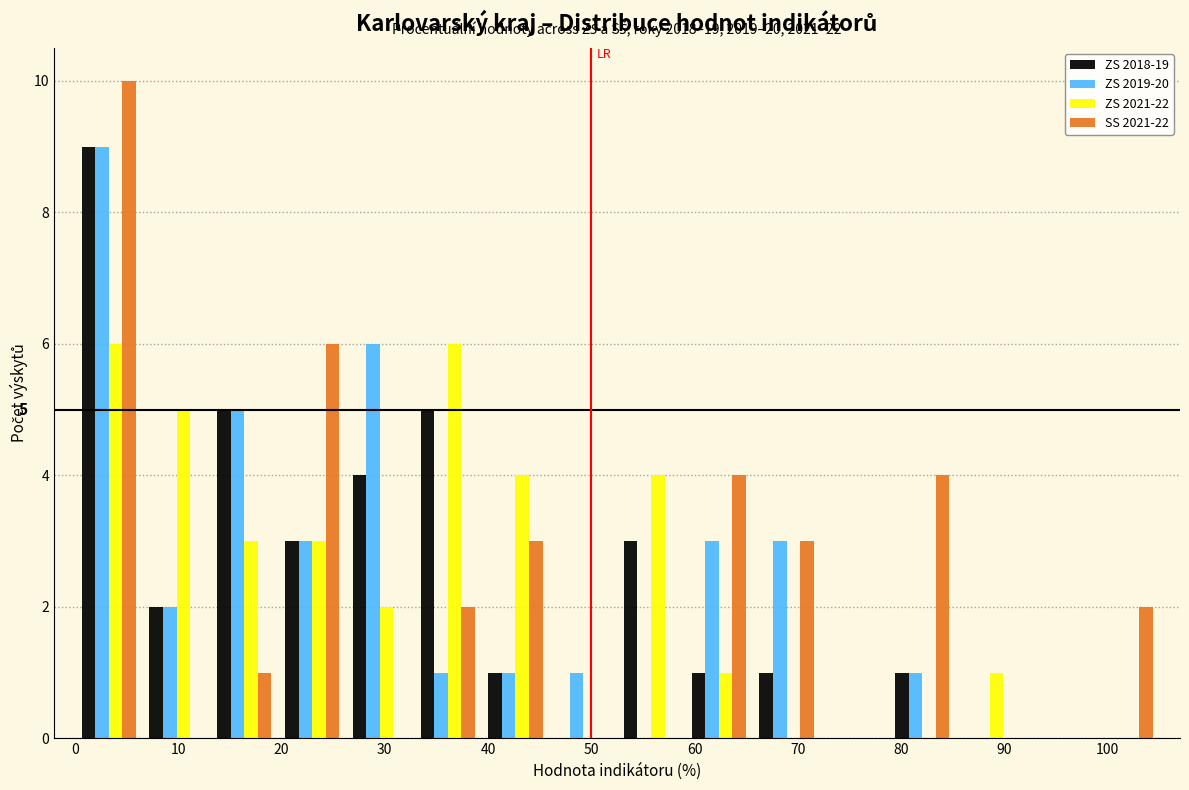

In the ZS 2019-20 series, which range on the x-axis has the tallest bar?

0 to 7